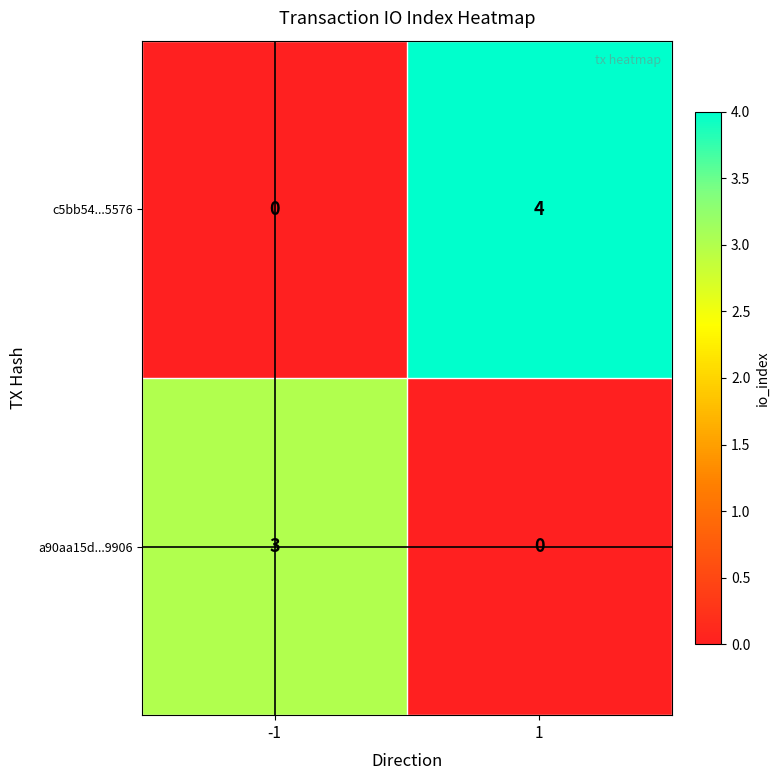

Count the number of data series in this chart.

2